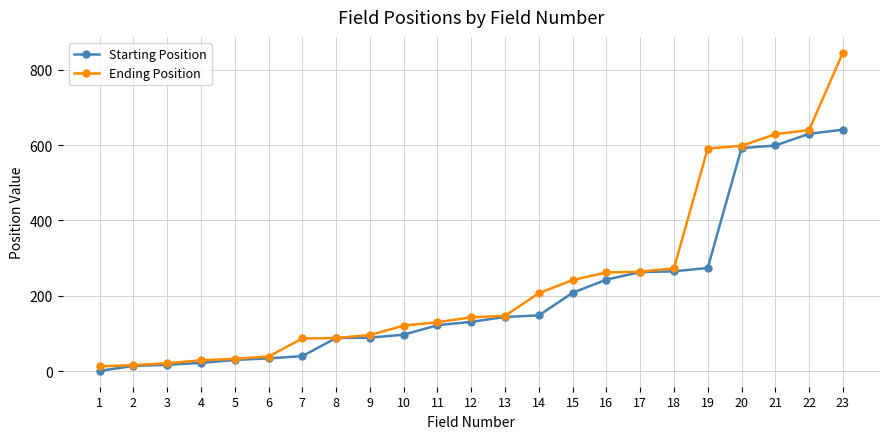

Which series has the largest range (max minus min)?

Ending Position